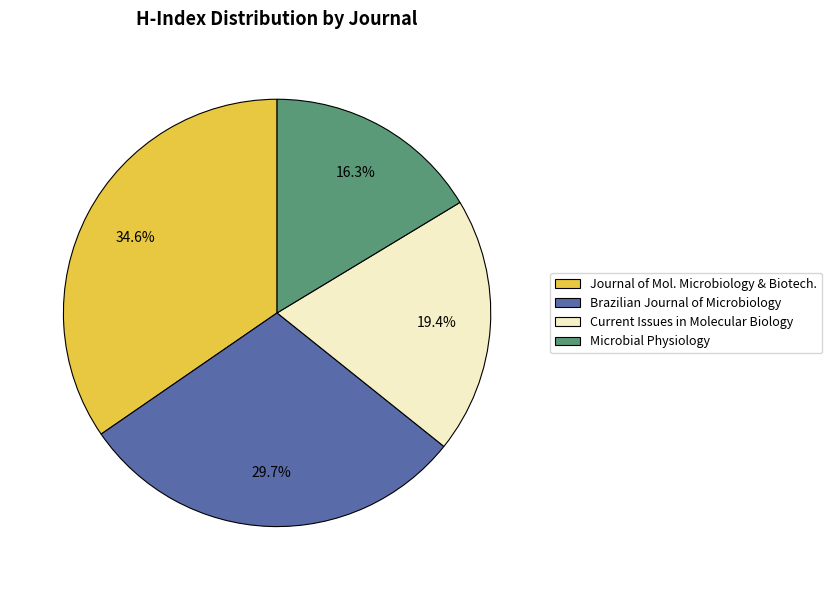

Does Brazilian Journal of Microbiology account for over 50% of the chart?

No